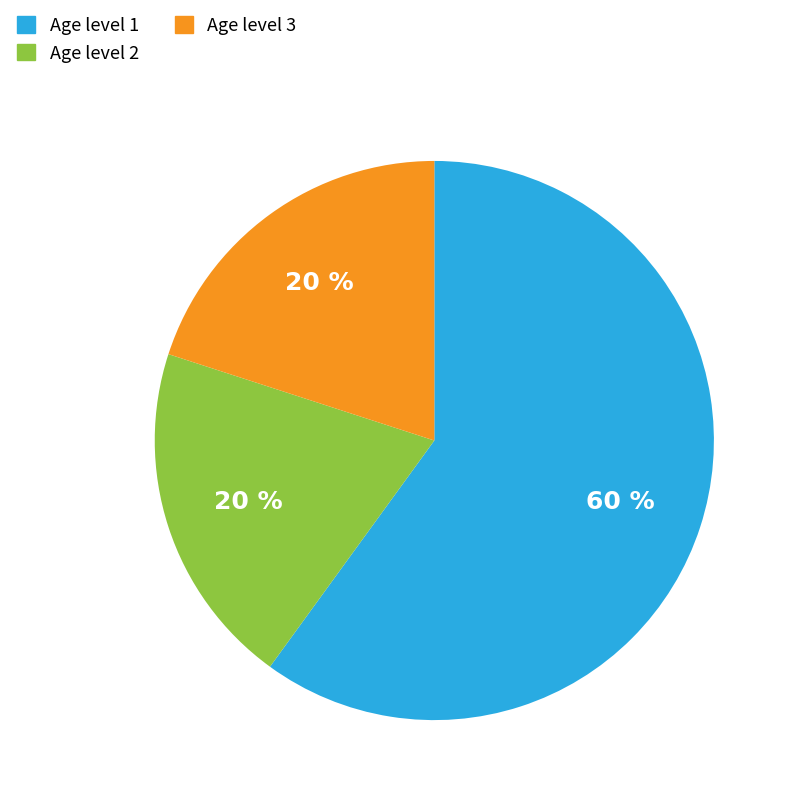

Does any single category account for the majority?

Yes